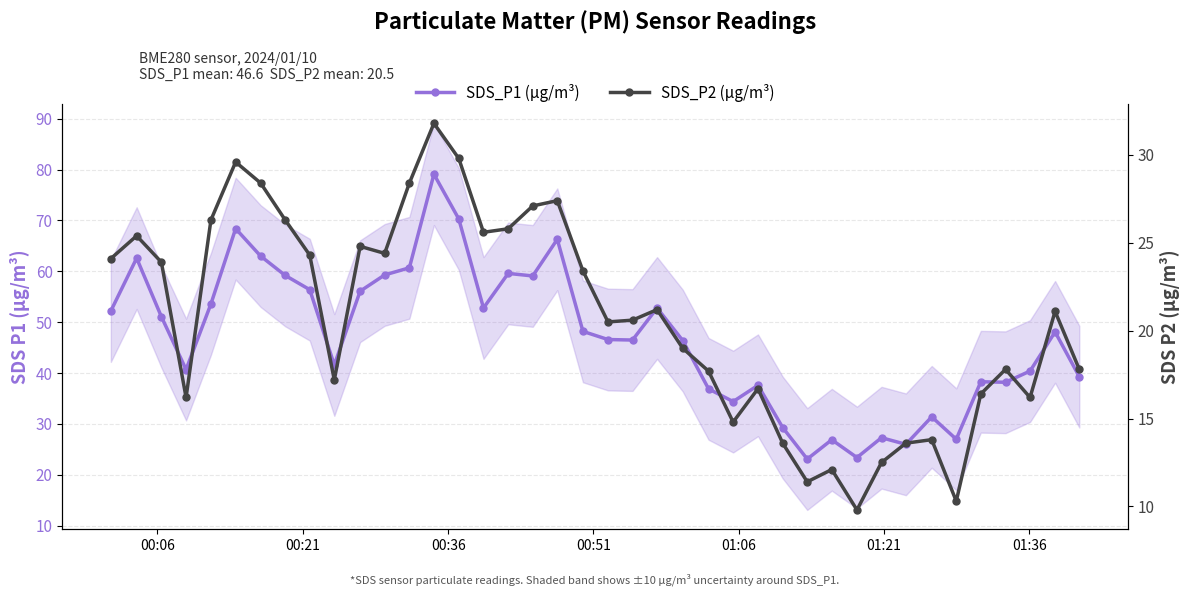

What is the average value of the SDS_P2 (µg/m³) series?

20.7